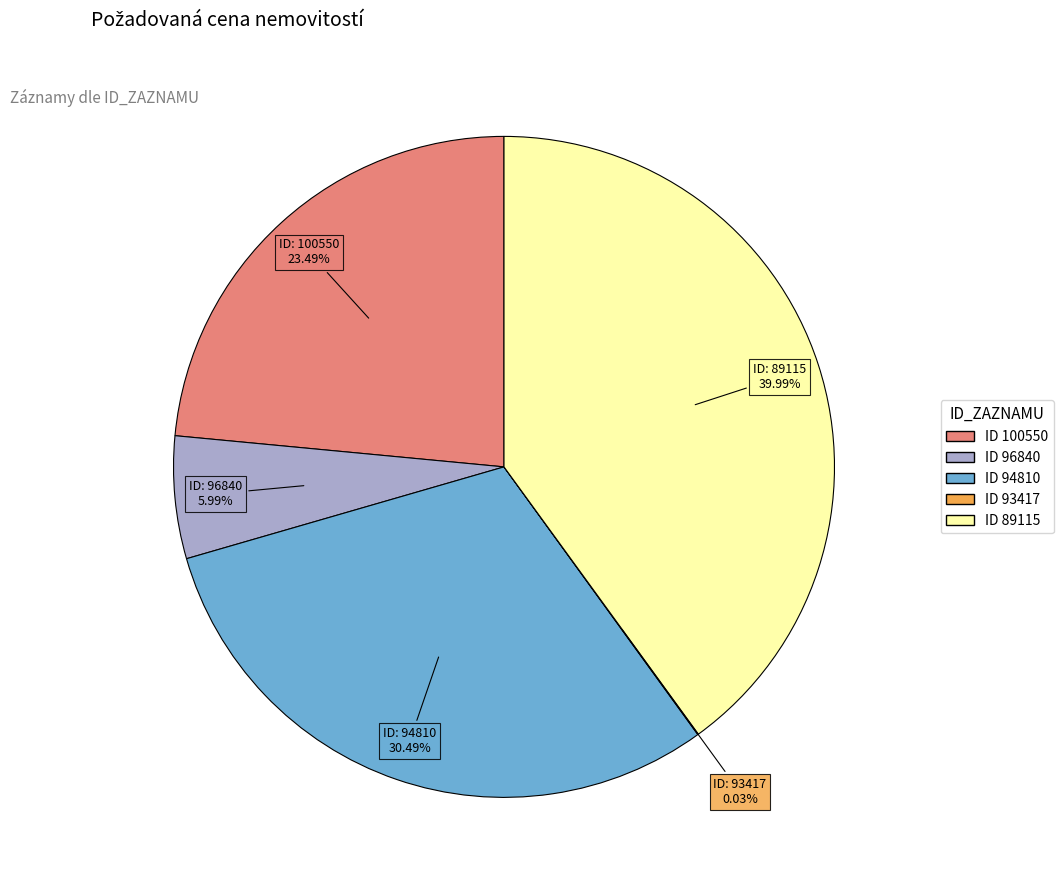

Which has a higher value, ID 96840 or ID 89115?

ID 89115